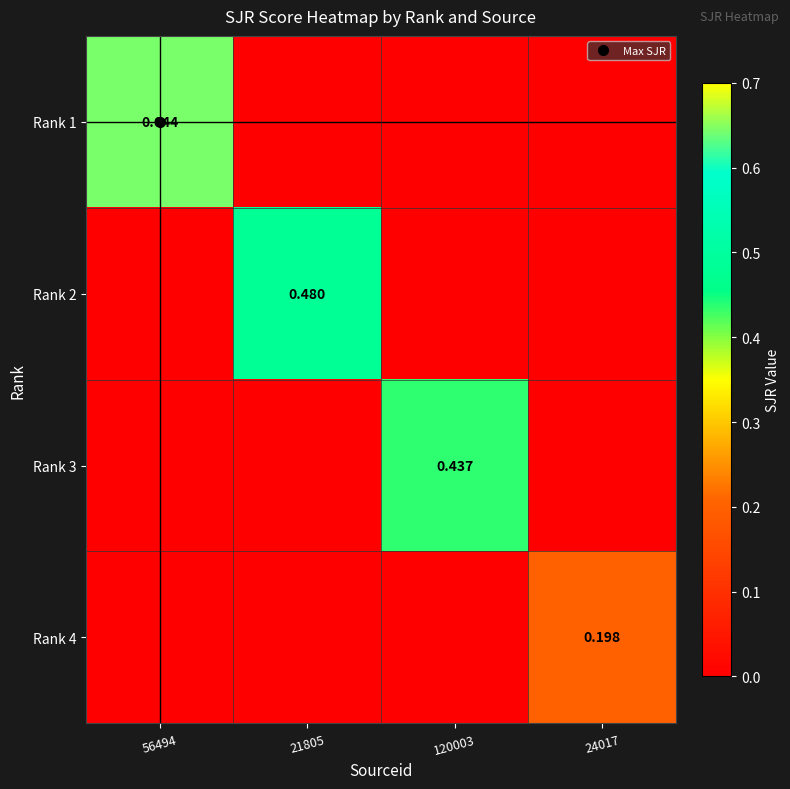

Is the value of Rank 2 at 120003 greater than the value of Rank 1 at 24017?

No